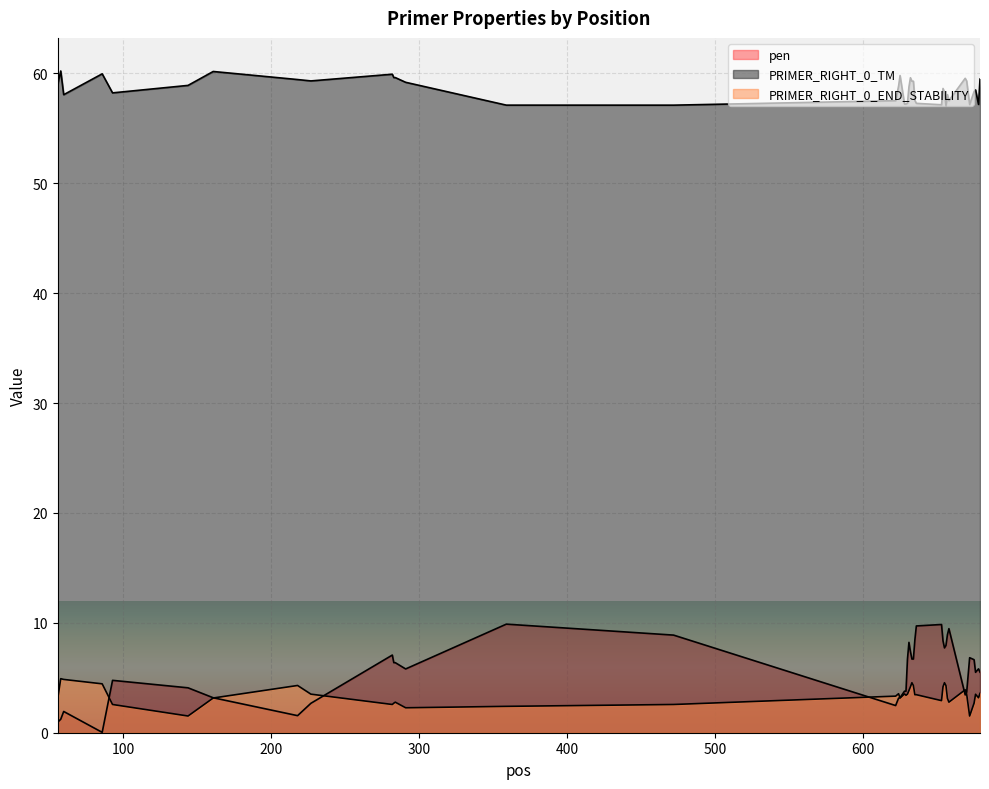

How many interior local valleys does the pen series have?

7